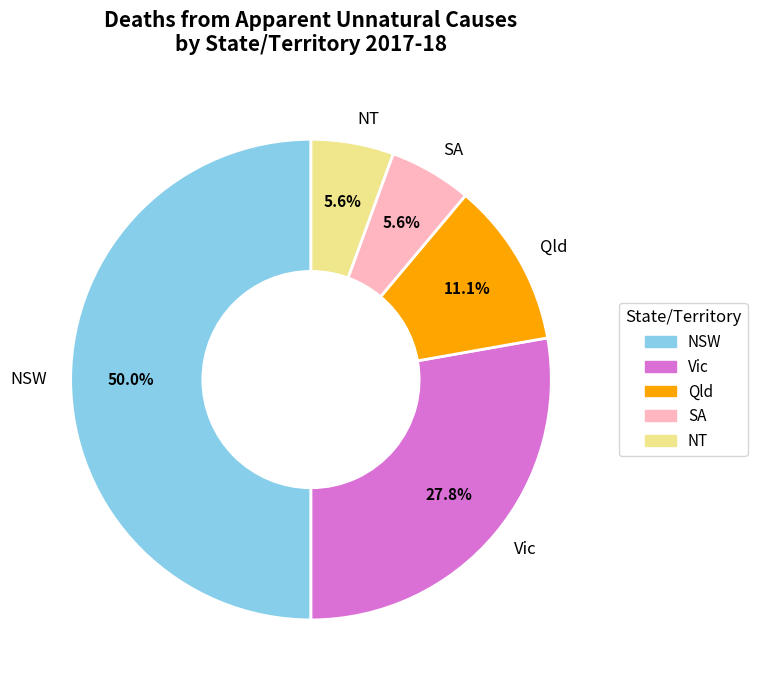

Approximately how many times larger is the value at SA compared to NT?

1.0